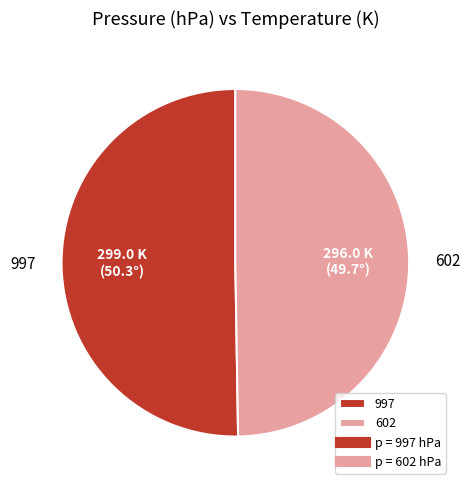

What is the ratio of the value at 602 to the value at 997?

1.0